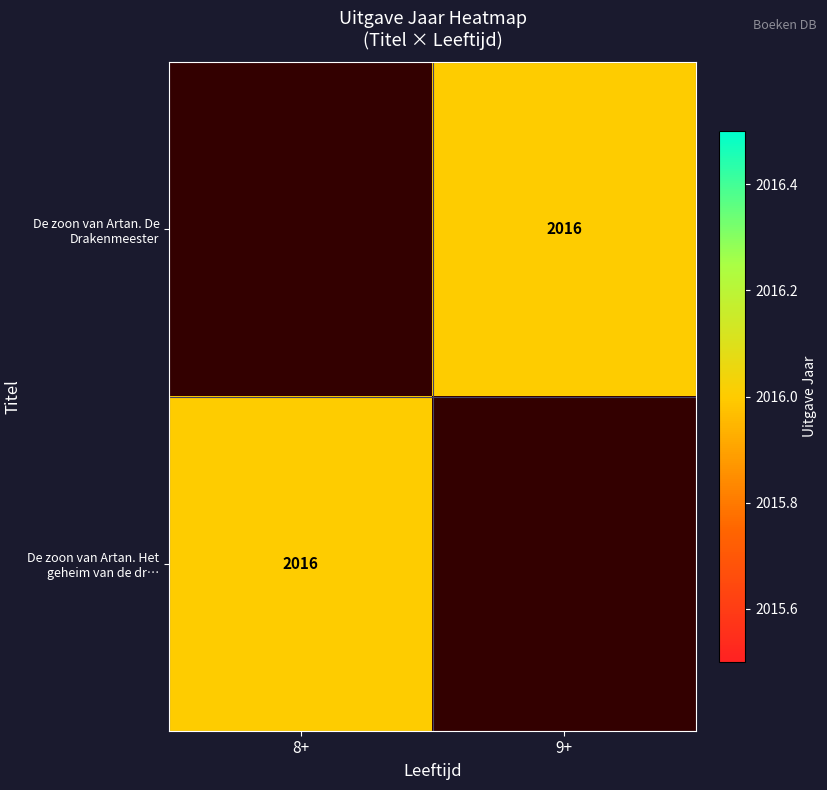

Rank the categories by De zoon van Artan. Het geheim van de dr… value from highest to lowest.

8+, 9+